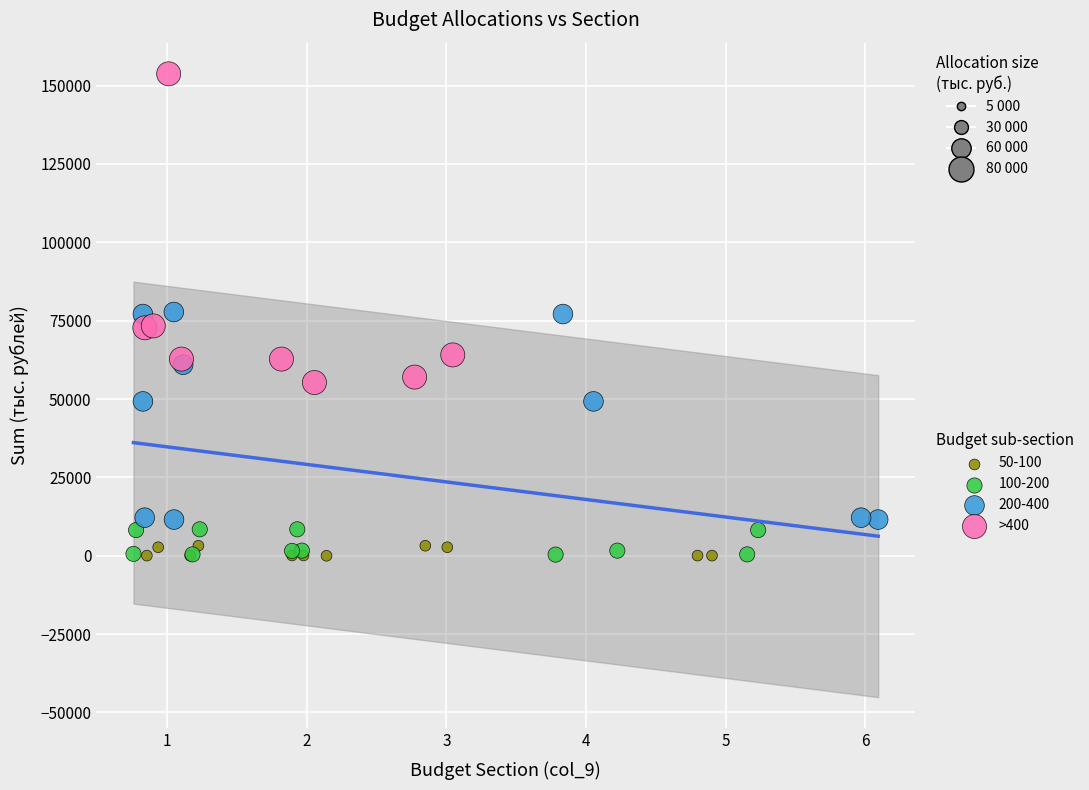

Which series has the largest Y range (max minus min)?

>400